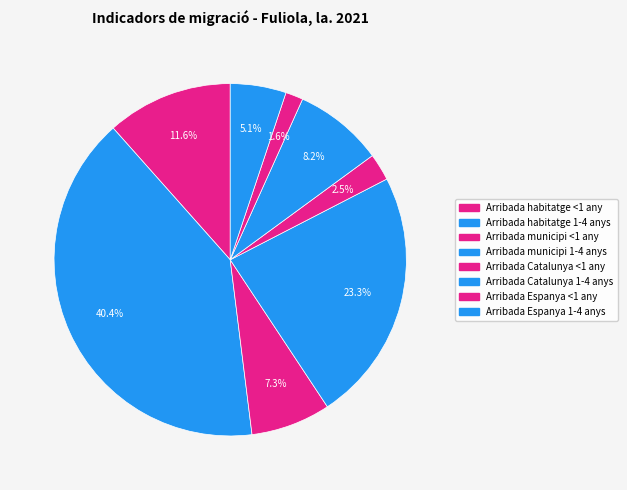

How many segments does this pie chart have?

8